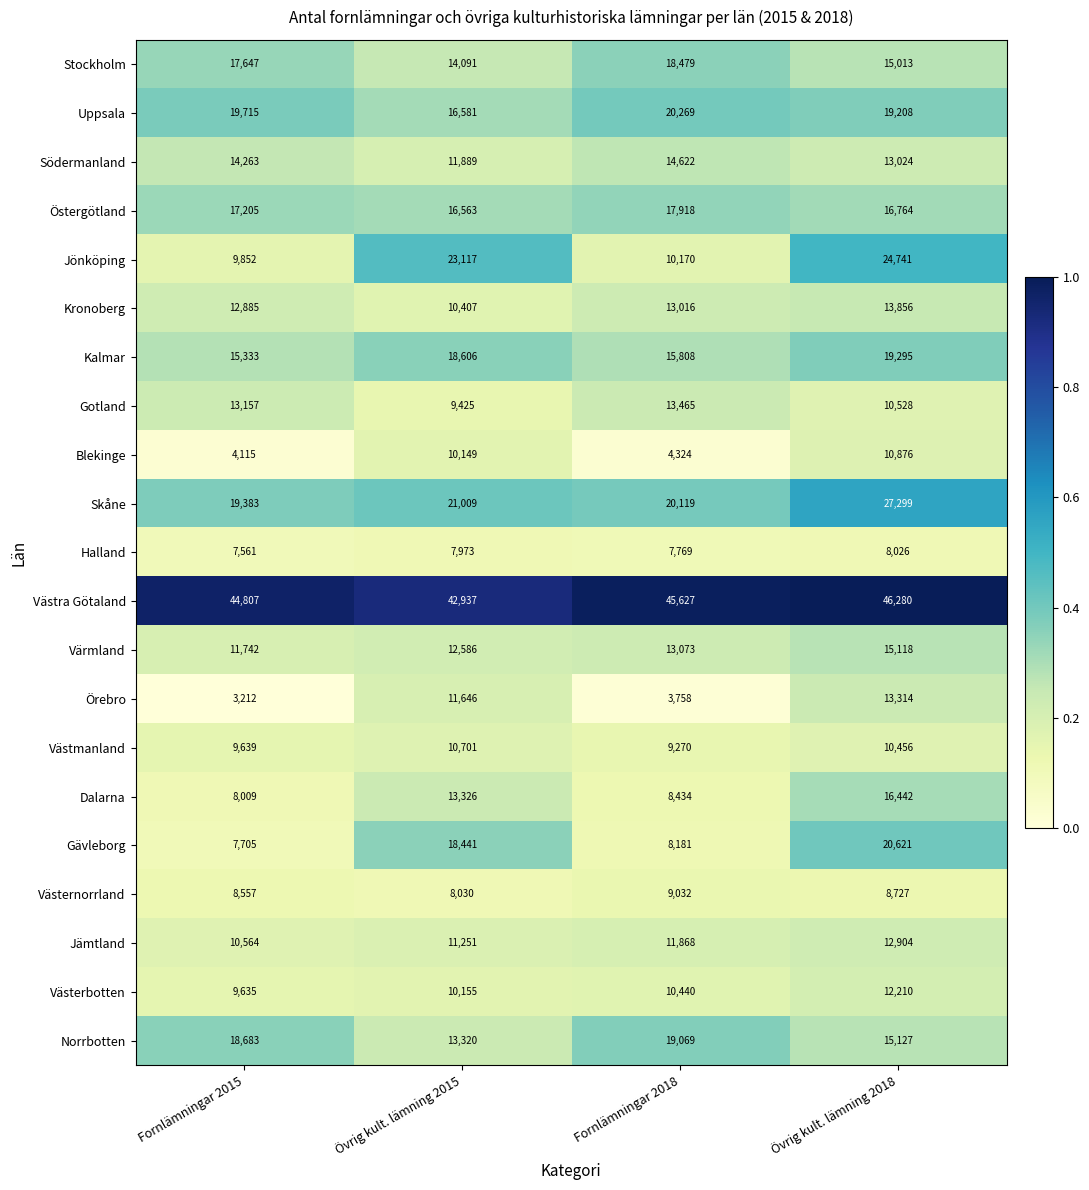

At Övrig kult. lämning 2018, list the series in order from smallest to largest.

Halland, Västernorrland, Västmanland, Gotland, Blekinge, Västerbotten, Jämtland, Södermanland, Örebro, Kronoberg, Stockholm, Värmland, Norrbotten, Dalarna, Östergötland, Uppsala, Kalmar, Gävleborg, Jönköping, Skåne, Västra Götaland